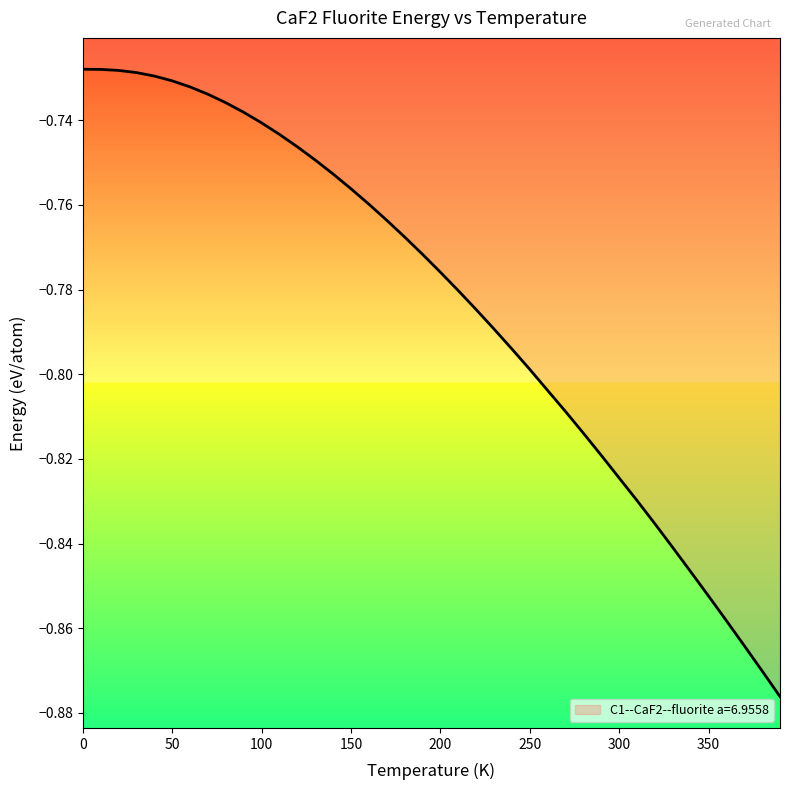

Reading right to left, list all the values displayed in this chart.

390.0=-0.9	380.0=-0.9	370.0=-0.9	360.0=-0.9	350.0=-0.9	340.0=-0.8	330.0=-0.8	320.0=-0.8	310.0=-0.8	300.0=-0.8	290.0=-0.8	280.0=-0.8	270.0=-0.8	260.0=-0.8	250.0=-0.8	240.0=-0.8	230.0=-0.8	220.0=-0.8	210.0=-0.8	200.0=-0.8	190.0=-0.8	180.0=-0.8	170.0=-0.8	160.0=-0.8	150.0=-0.8	140.0=-0.8	130.0=-0.7	120.0=-0.7	110.0=-0.7	100.0=-0.7	90.0=-0.7	80.0=-0.7	70.0=-0.7	60.0=-0.7	50.0=-0.7	40.0=-0.7	30.0=-0.7	20.0=-0.7	10.0=-0.7	0.0=-0.7